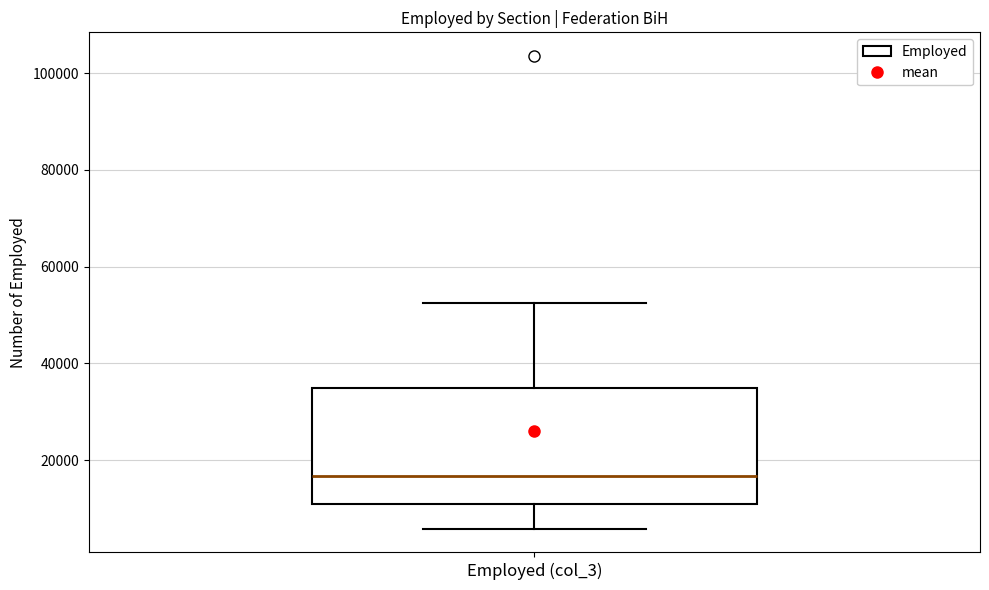

Transcribe this box plot: give where the median line is, the range the box spans, and where the two whiskers end, as read against the y-axis. The values are not printed on the chart, so give them approximately, as read against the axis.

median 16000, box 10000 to 34000, whiskers 6000 to 52000